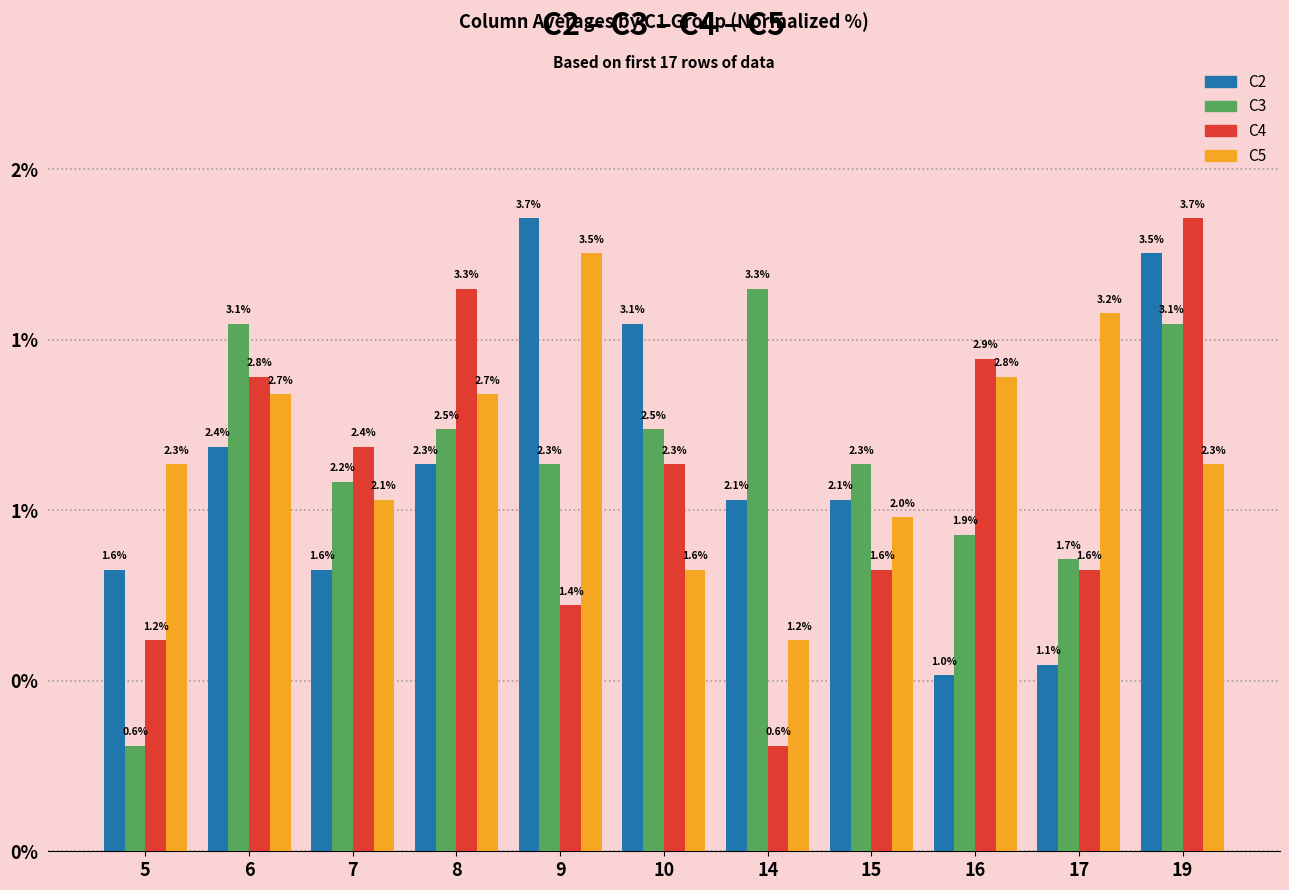

Are the bars horizontal?

No